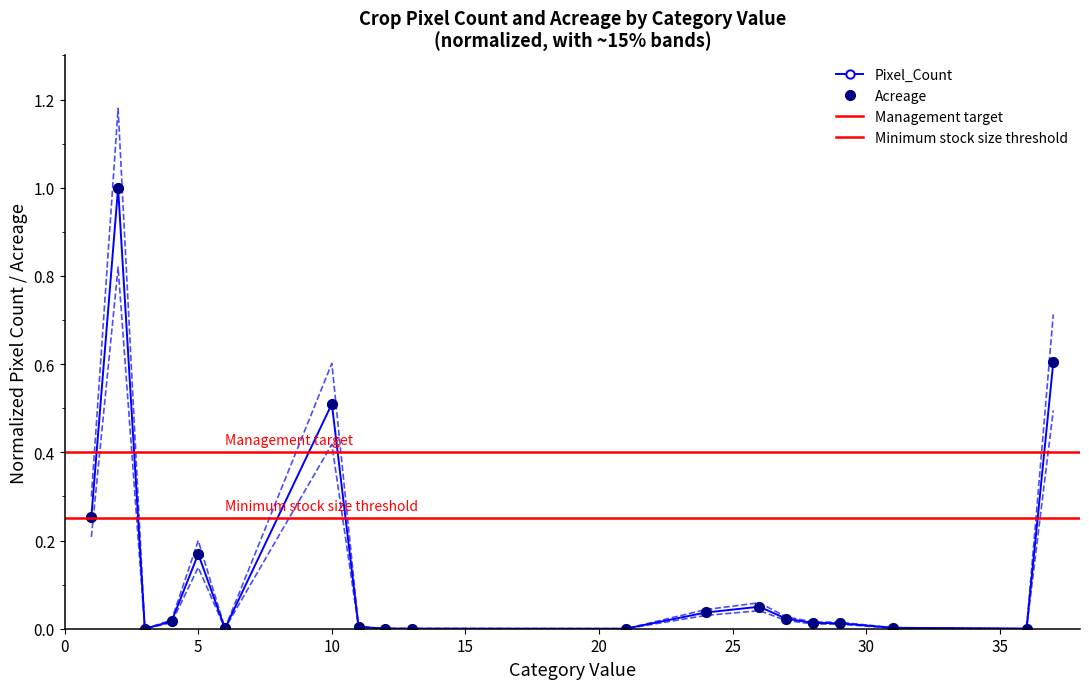

True or false: Pixel_Count and Acreage intersect in this chart.

False